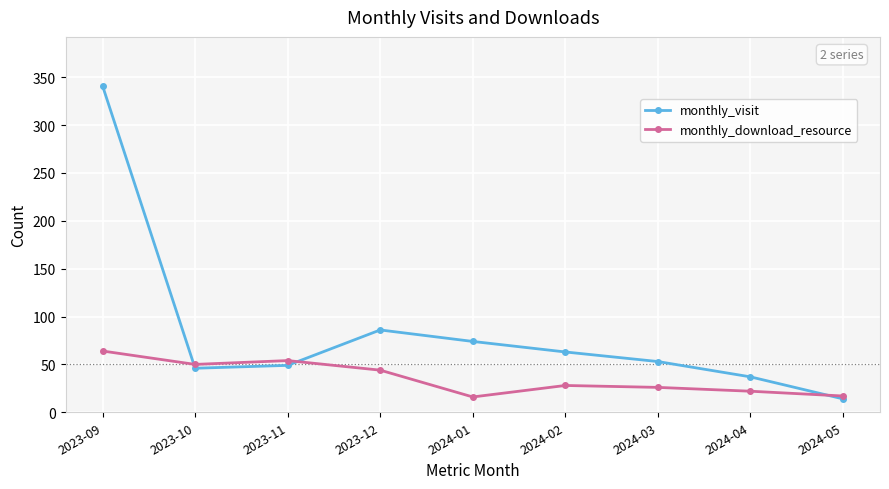

List the series in order of their peak value, lowest first.

monthly_download_resource, monthly_visit